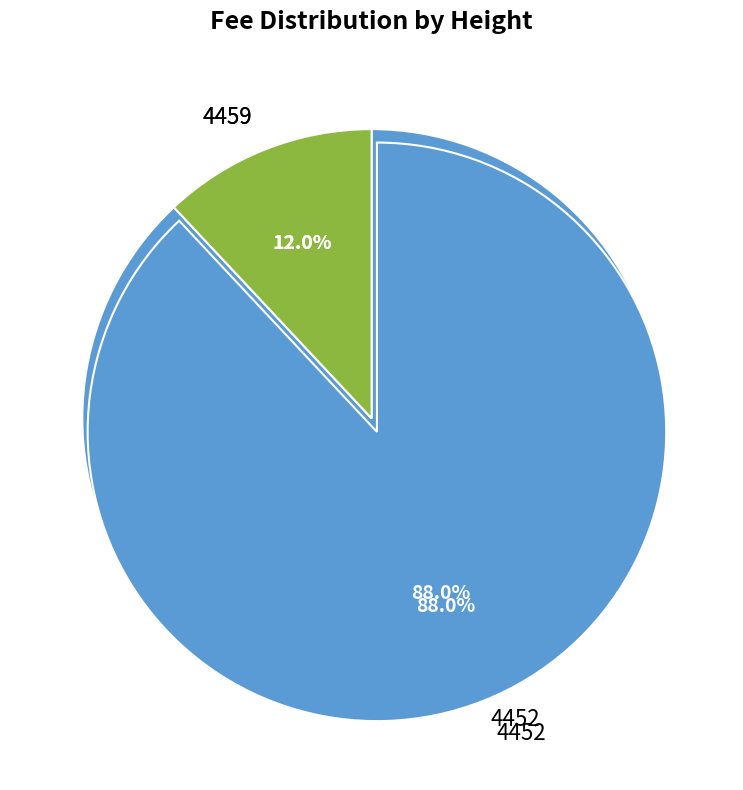

To the nearest percent, what portion does 4459 represent?

12%